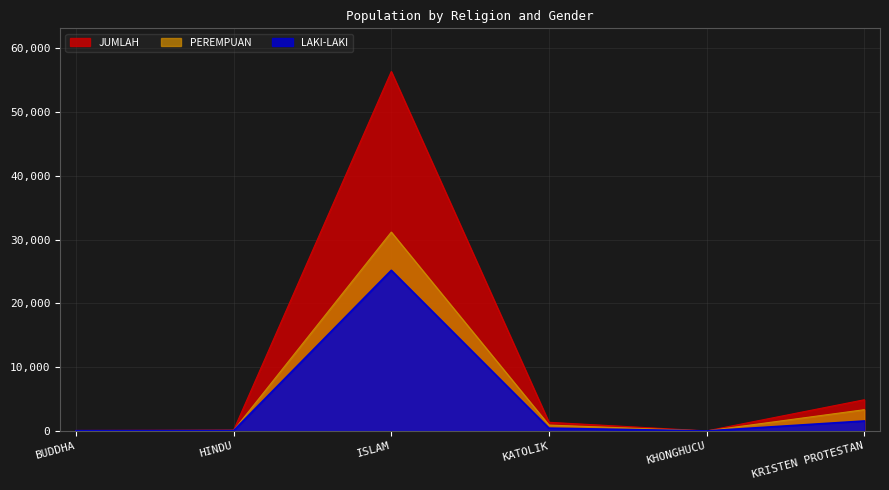

Where is LAKI-LAKI nearest to the value 12596?

KRISTEN PROTESTAN